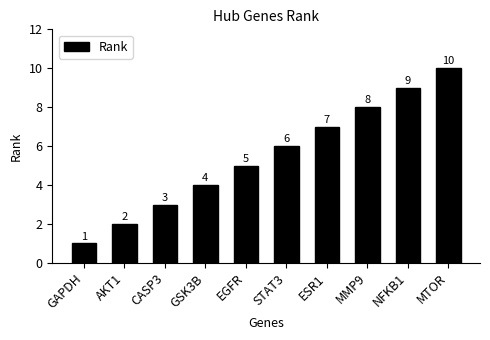

At which label is the value closest to 5?

EGFR